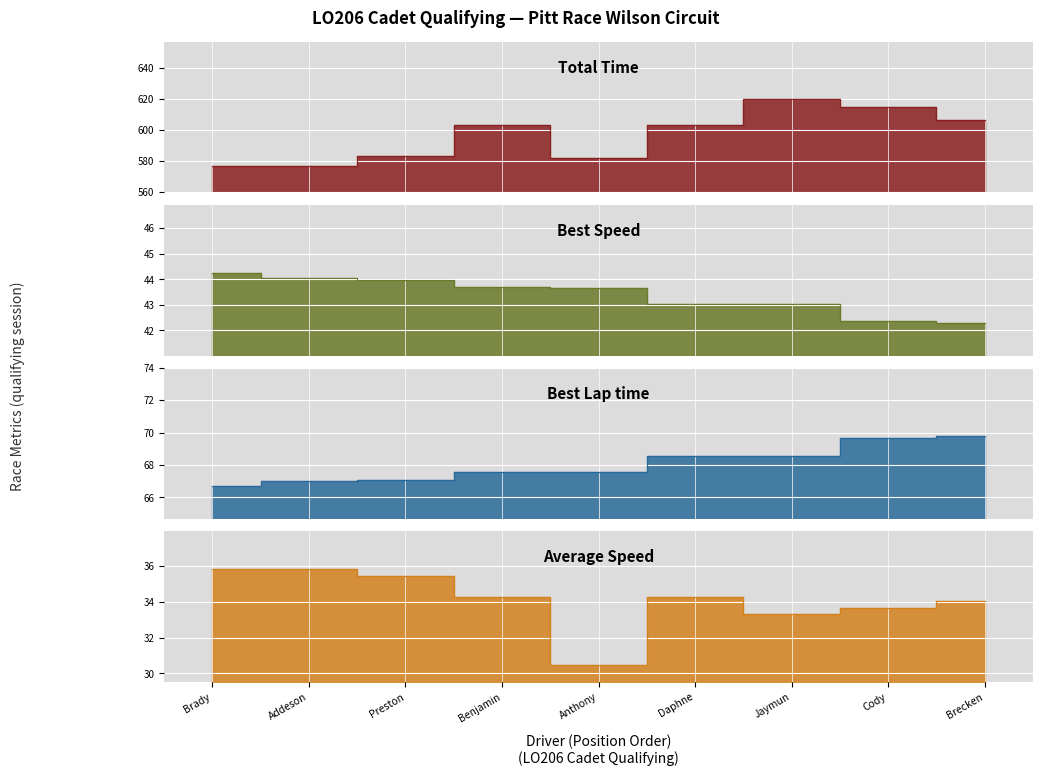

True or false: Average Speed and Total Time intersect in this chart.

False